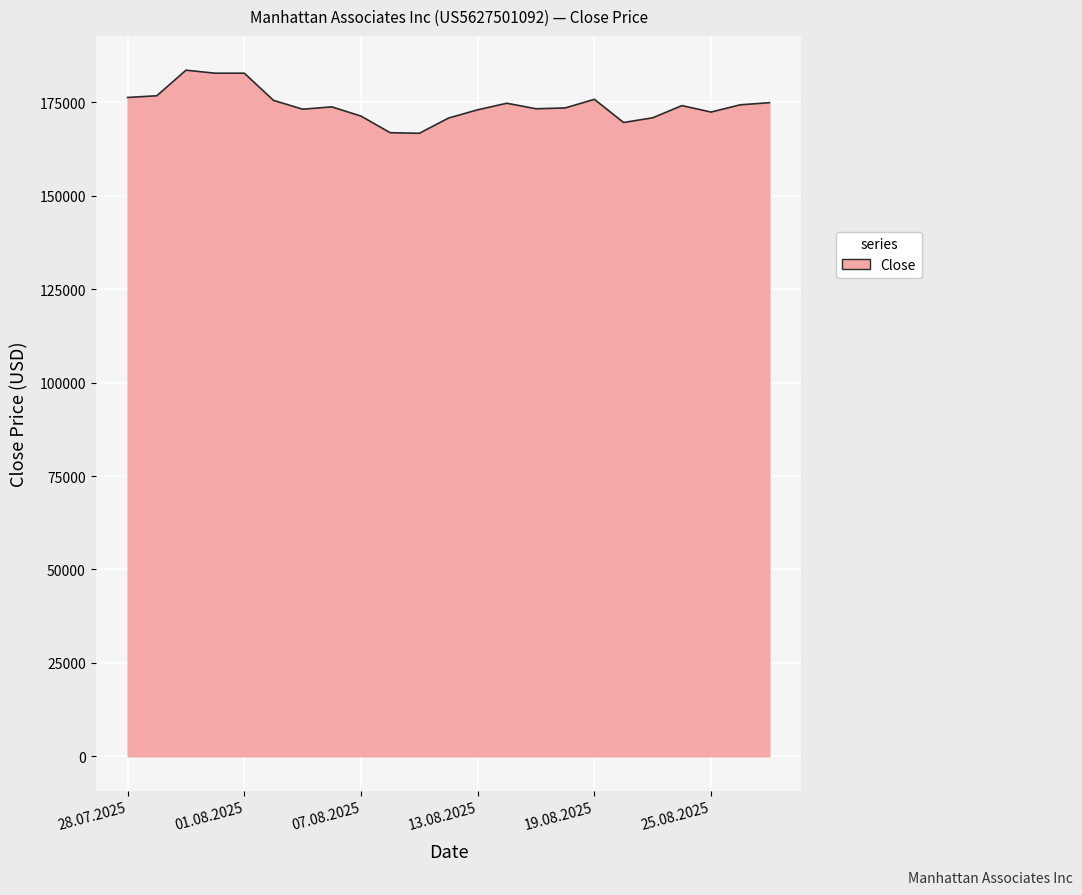

What is the greatest value displayed?

183639